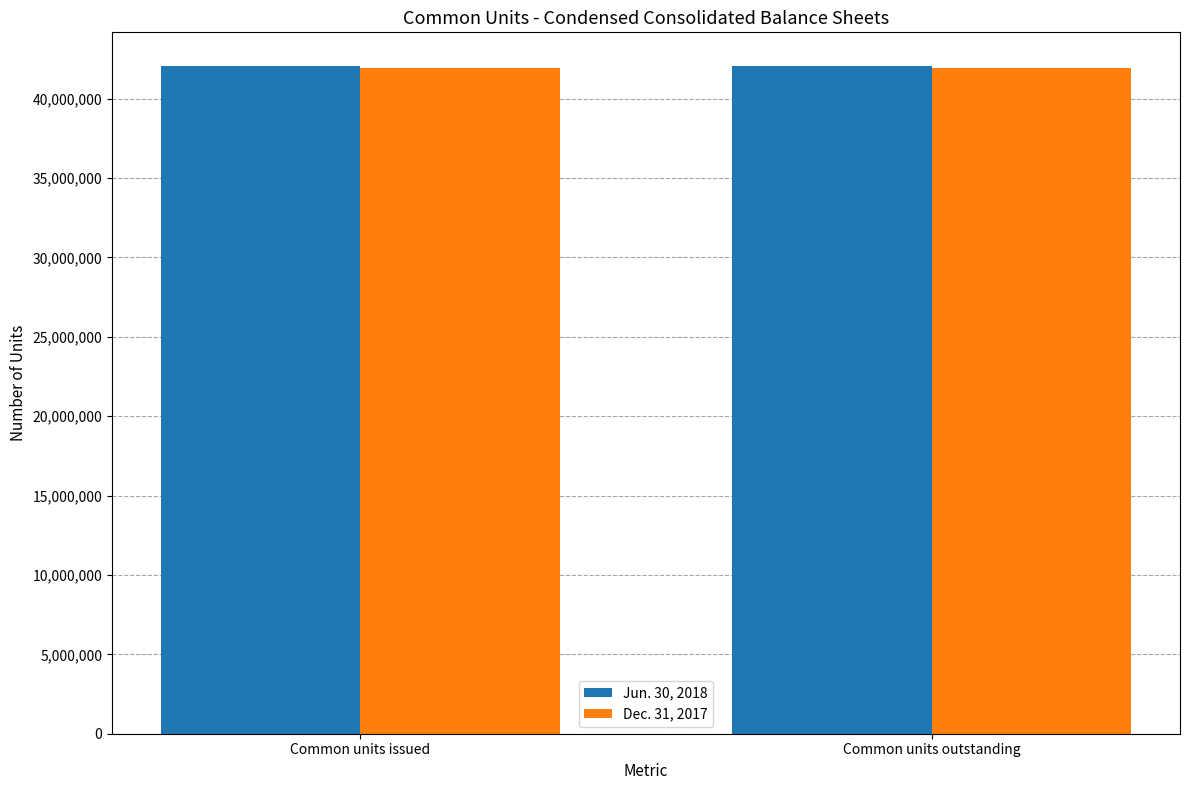

What position from the right is Common units outstanding?

1